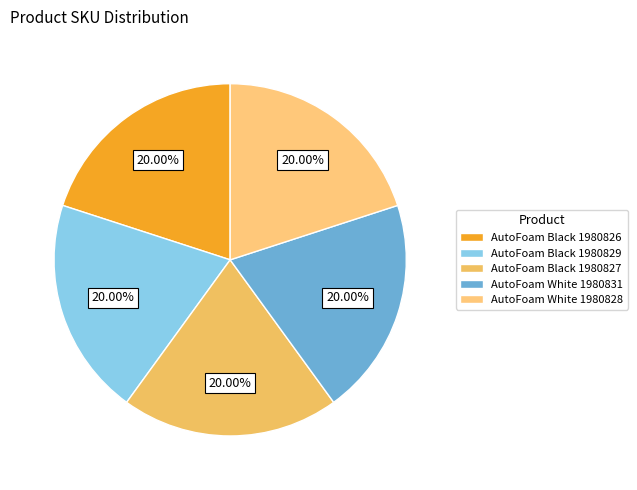

How many segments does this pie chart have?

5